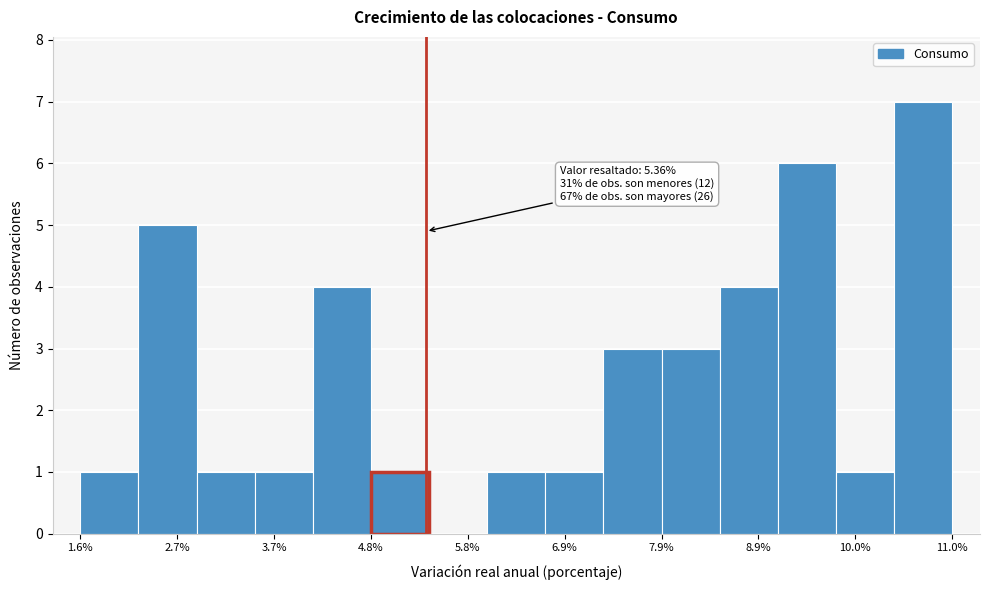

Read against the x-axis, roughly where is the centre of the tallest bar?

10.8